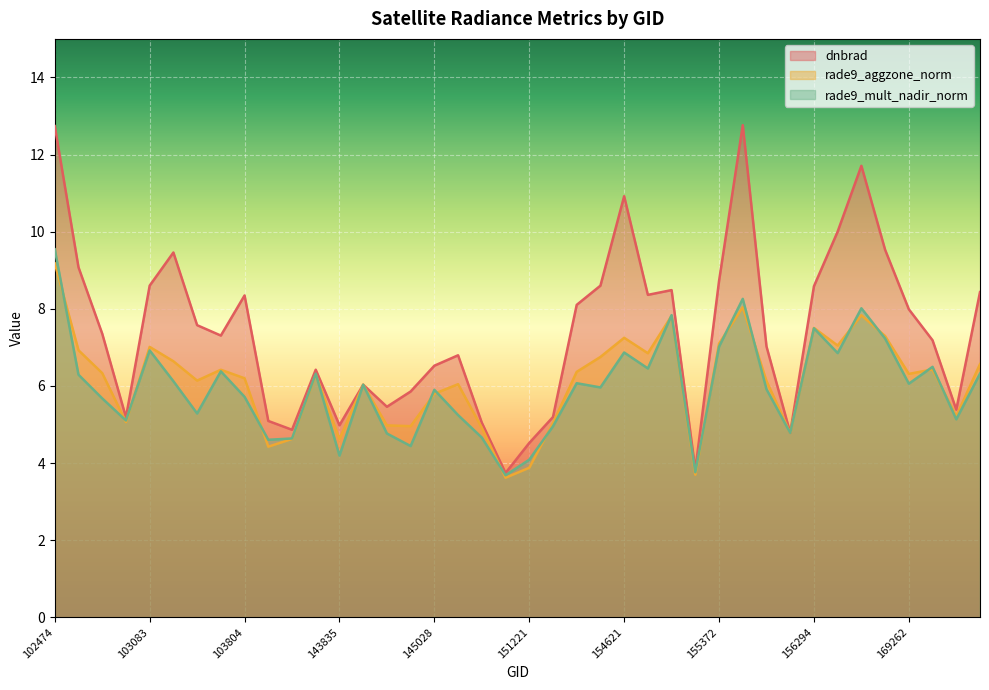

What value does the rade9_mult_nadir_norm series have at 156115?

4.8